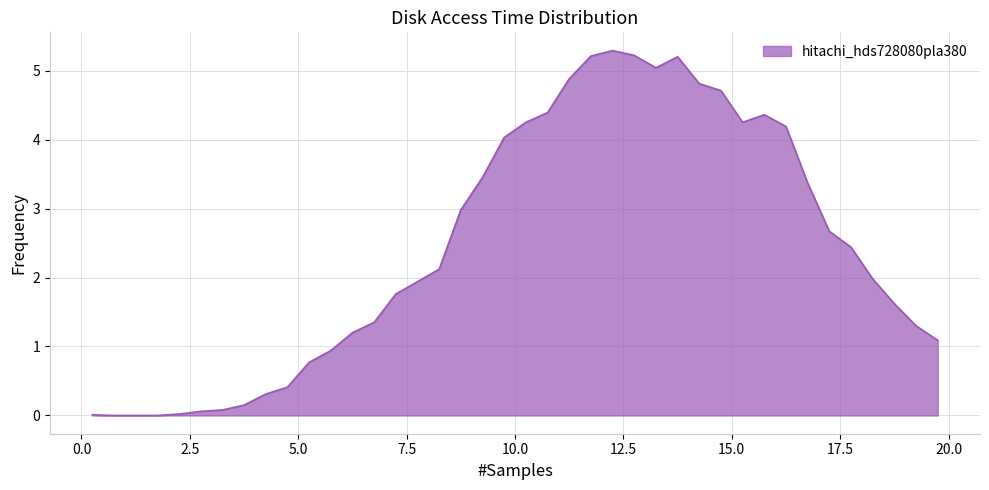

What is the greatest value displayed?

5.3